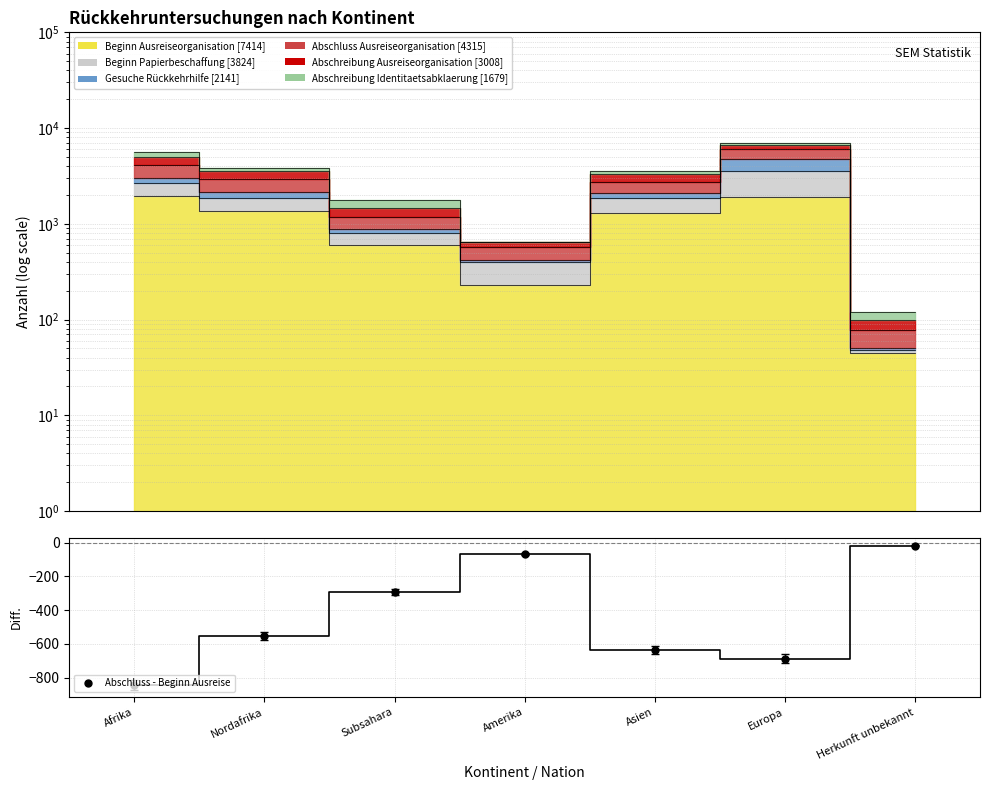

Which label corresponds to the smallest value in the chart?

Afrika